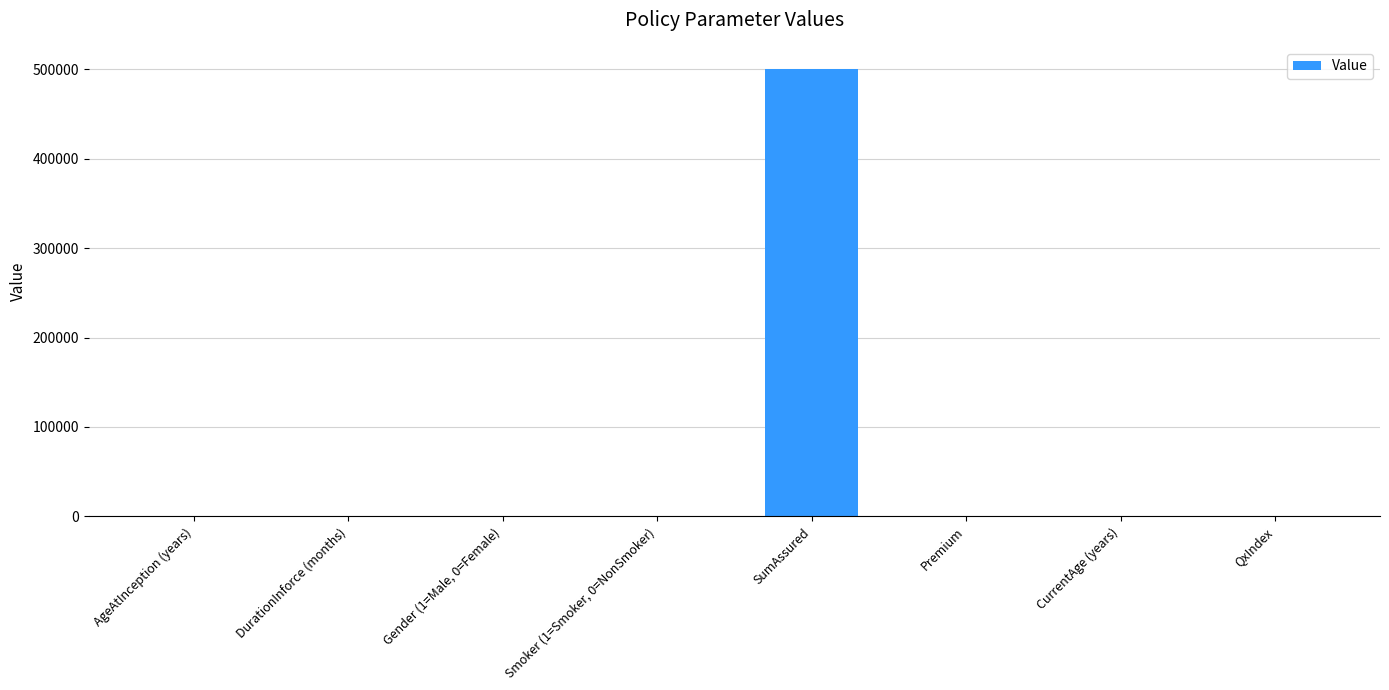

What is the greatest value displayed?

500000.0